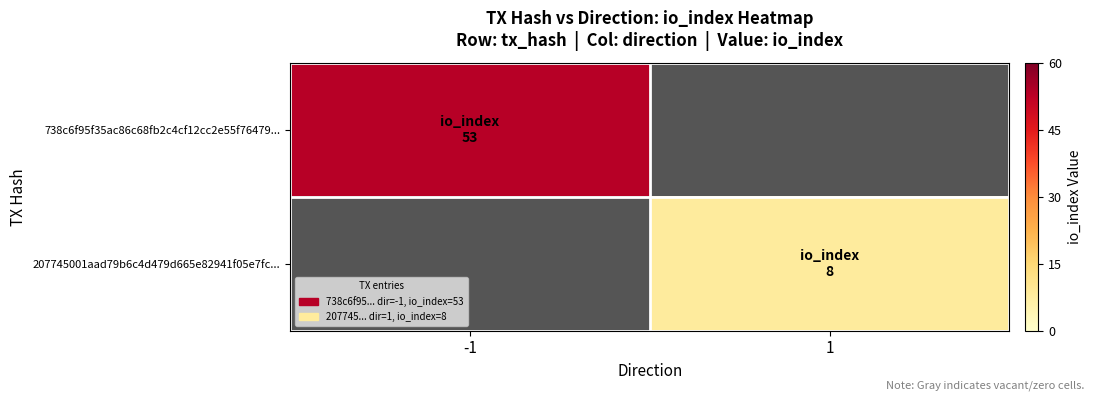

Rank the series at -1 from lowest to highest value.

738c6f95f35ac86c68fb2c4cf12cc2e55f76479..., 207745001aad79b6c4d479d665e82941f05e7fc...